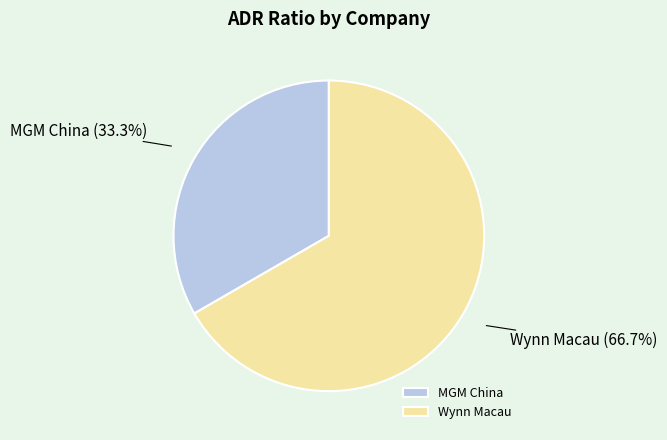

Is there any slice that represents more than half of the pie?

Yes